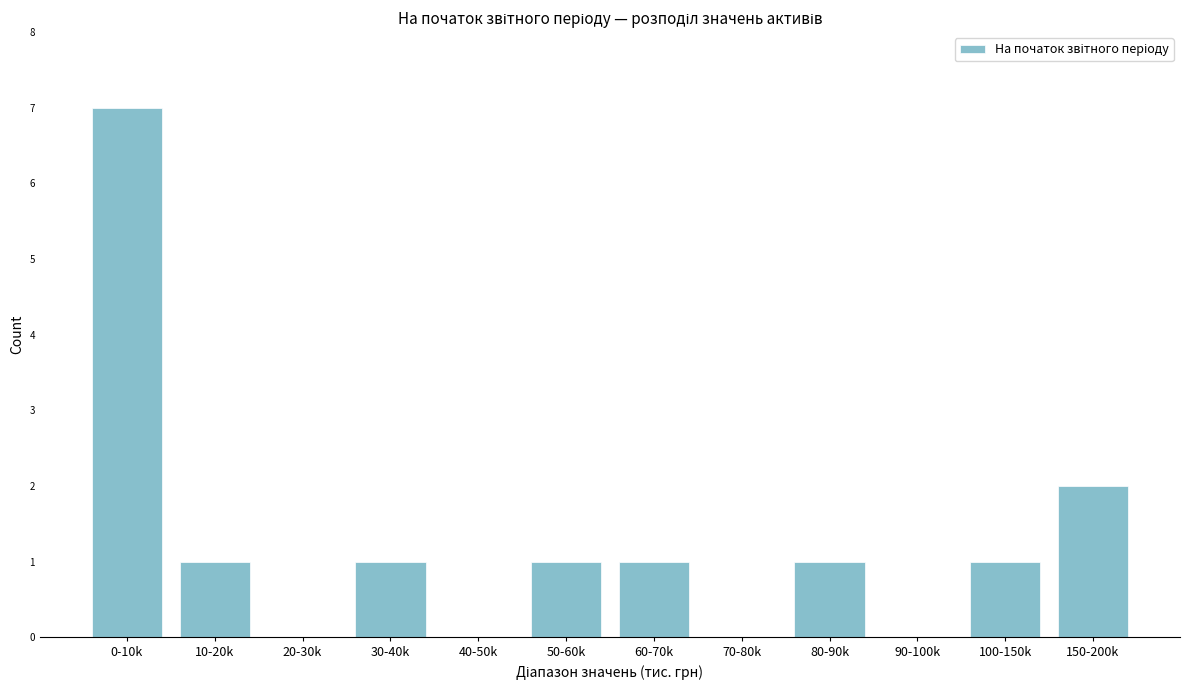

Reading right to left, transcribe all the data shown in this chart.

150-200k=2	100-150k=1	90-100k=0	80-90k=1	70-80k=0	60-70k=1	50-60k=1	40-50k=0	30-40k=1	20-30k=0	10-20k=1	0-10k=7